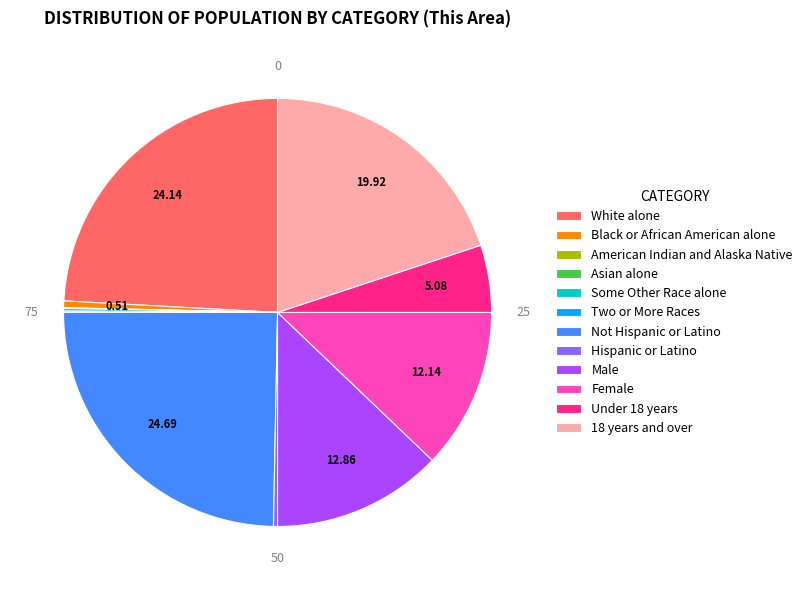

Approximately how many times larger is the value at Not Hispanic or Latino compared to Female?

2.0